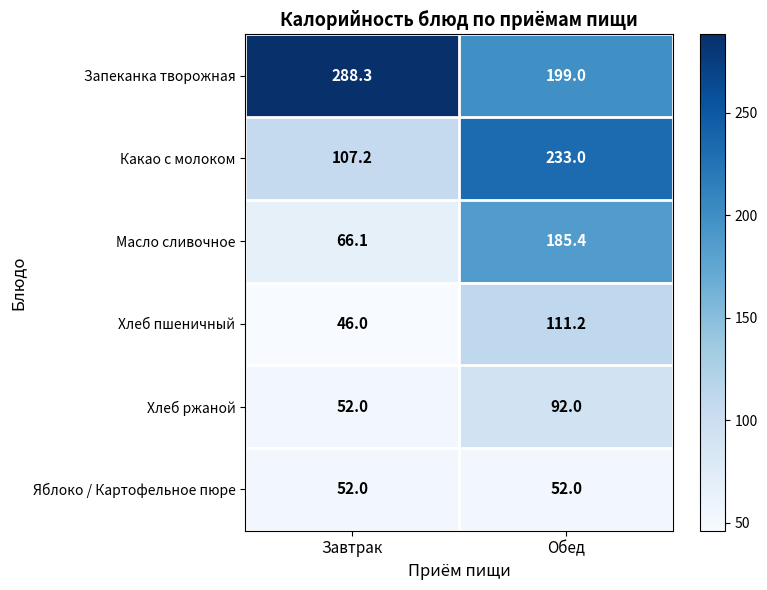

What is the greatest value displayed?

288.3